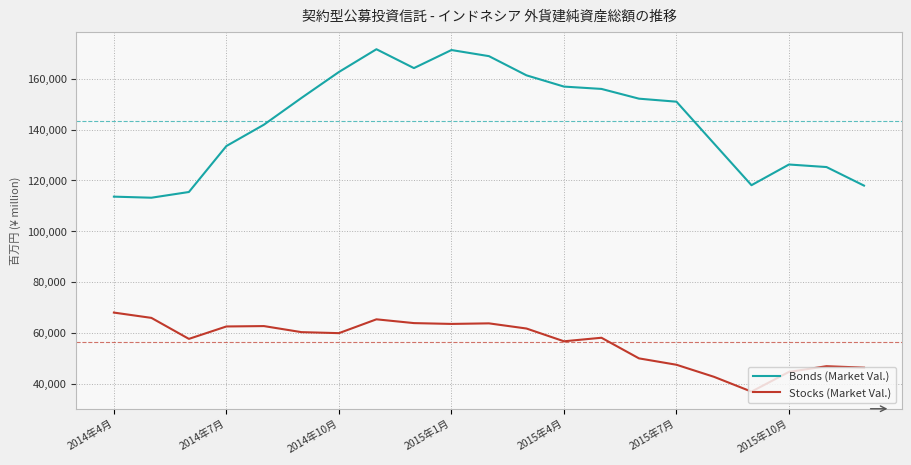

Which series has the largest range (max minus min)?

Bonds (Market Val.)